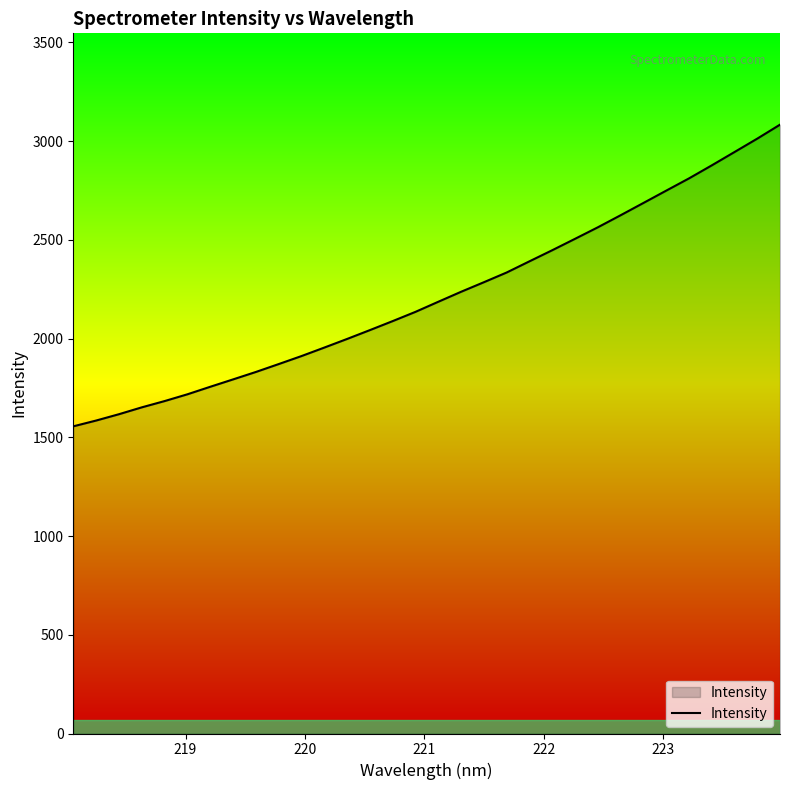

What is the difference between the maximum and minimum values?

1527.6